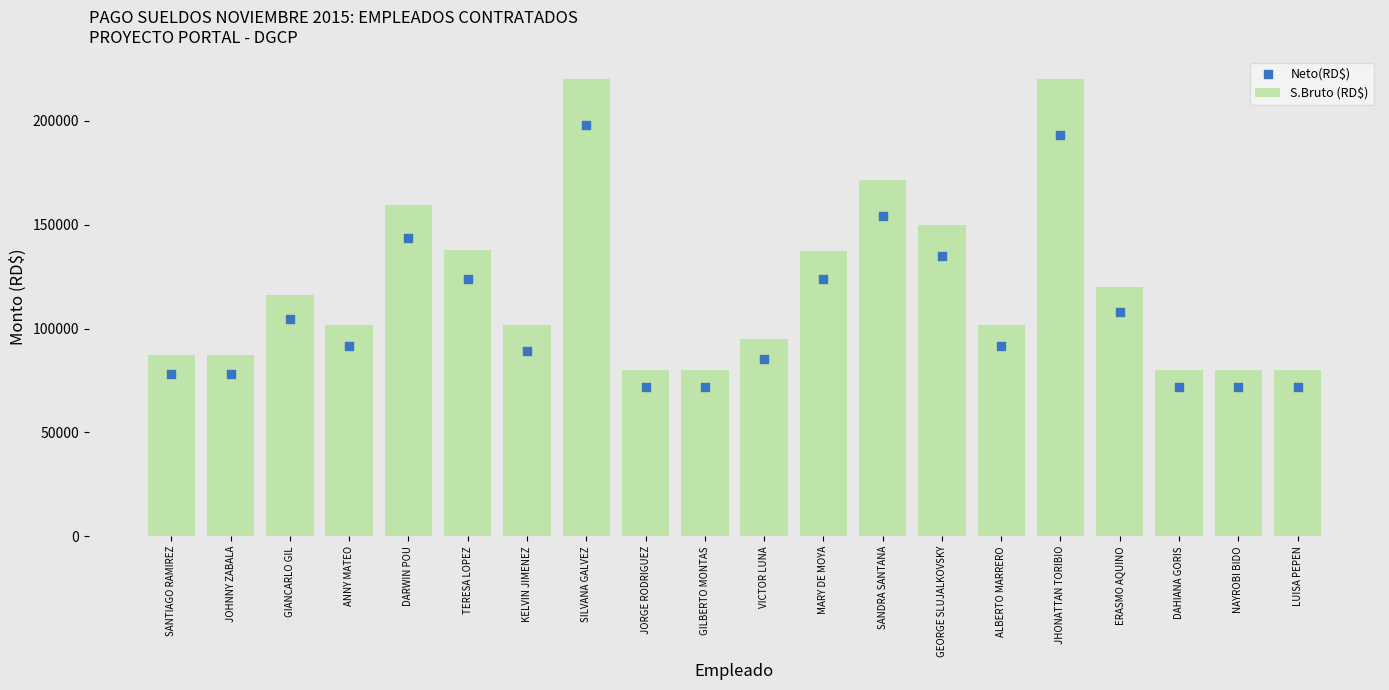

Which series has the largest Y range (max minus min)?

S.Bruto (RD$)